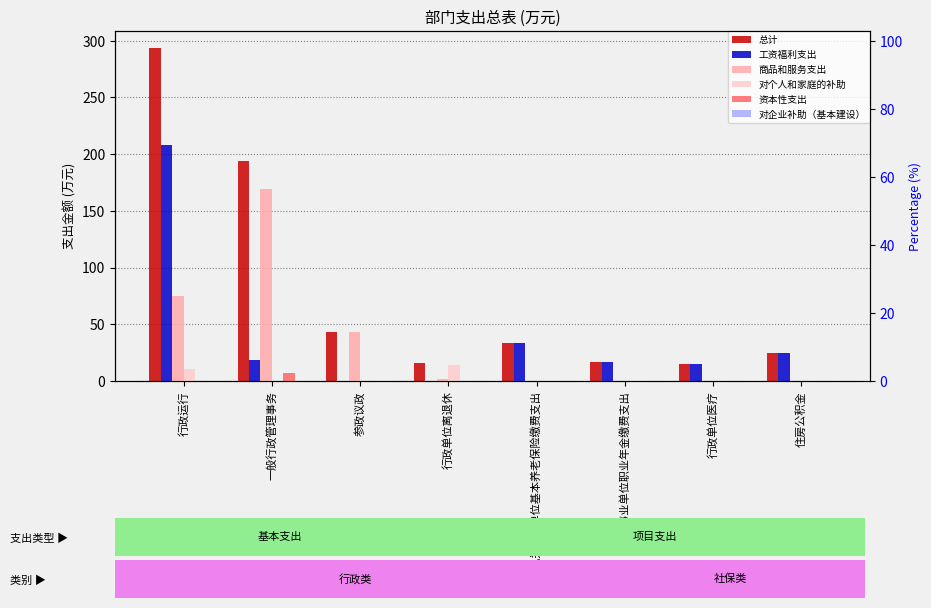

At 机关事业单位基本养老保险缴费支出, list the series in order from largest to smallest.

总计, 工资福利支出, 商品和服务支出, 对个人和家庭的补助, 资本性支出, 对企业补助（基本建设）